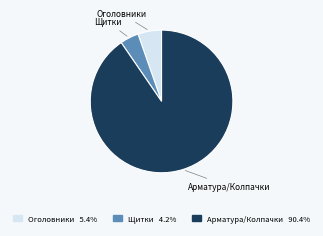

Which category accounts for the majority?

Арматура/Колпачки